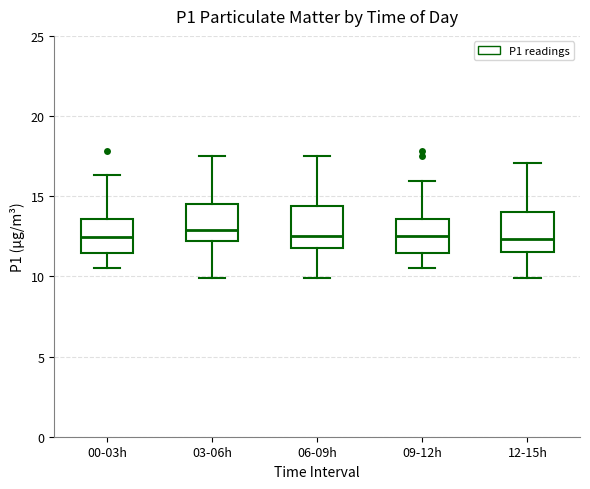

Reading left to right, read every box against the y-axis: the position of its median line, the range the box covers, and the ends of its whiskers. The values are not printed on the chart, so give them approximately, as read against the axis.

00-03h: median 12.5, box 11.5 to 13.5, whiskers 10.5 to 16.5
03-06h: median 13.0, box 12.0 to 14.5, whiskers 10.0 to 17.5
06-09h: median 12.5, box 12.0 to 14.5, whiskers 10.0 to 17.5
09-12h: median 12.5, box 11.5 to 13.5, whiskers 10.5 to 16.0
12-15h: median 12.5, box 11.5 to 14.0, whiskers 10.0 to 17.0